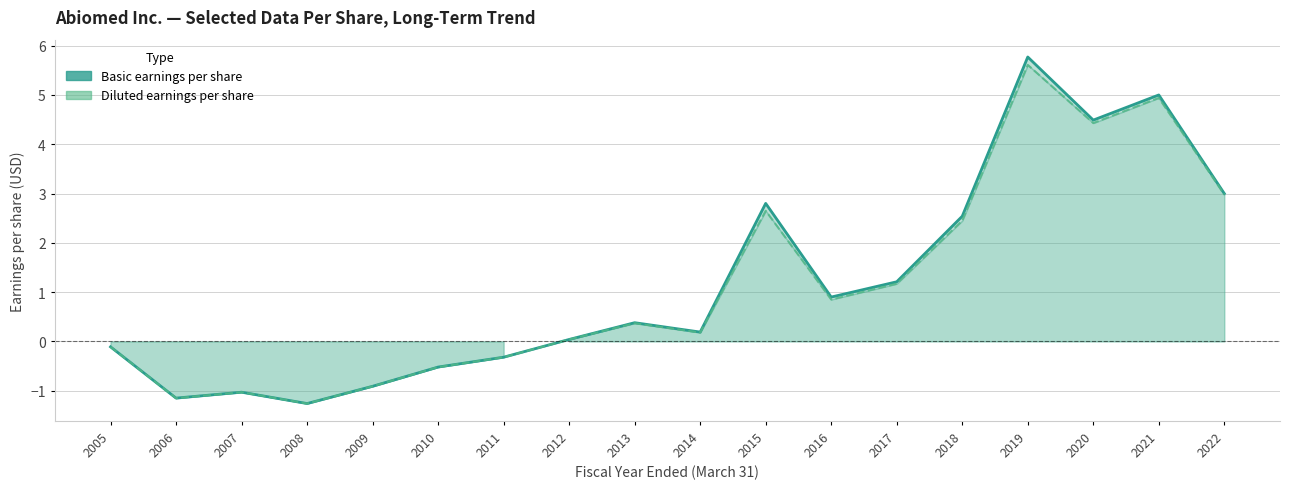

Reading left to right, transcribe all the data shown in this chart.

Basic earnings per share: 2005=-0.1	2006=-1.1	2007=-1.0	2008=-1.3	2009=-0.9	2010=-0.5	2011=-0.3	2012=0.0	2013=0.4	2014=0.2	2015=2.8	2016=0.9	2017=1.2	2018=2.5	2019=5.8	2020=4.5	2021=5.0	2022=3.0
Diluted earnings per share: 2005=-0.1	2006=-1.1	2007=-1.0	2008=-1.3	2009=-0.9	2010=-0.5	2011=-0.3	2012=0.0	2013=0.4	2014=0.2	2015=2.6	2016=0.8	2017=1.2	2018=2.5	2019=5.6	2020=4.4	2021=4.9	2022=3.0